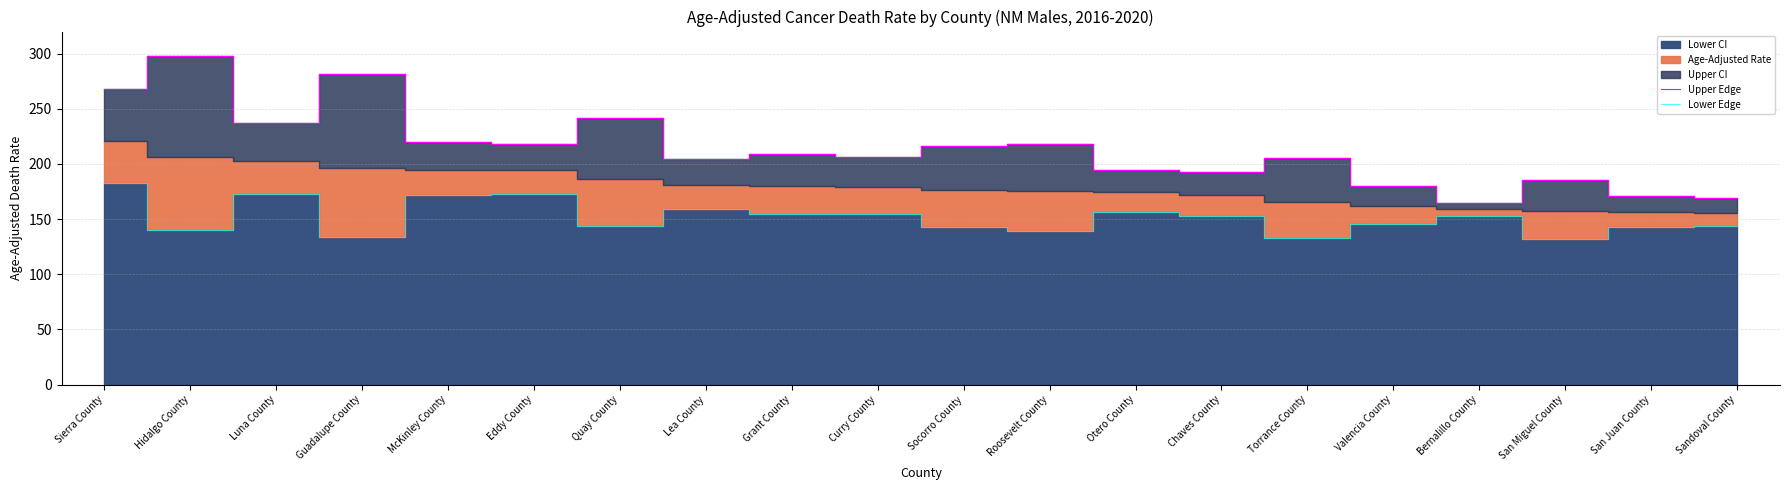

True or false: Lower Edge and Upper Edge intersect in this chart.

False